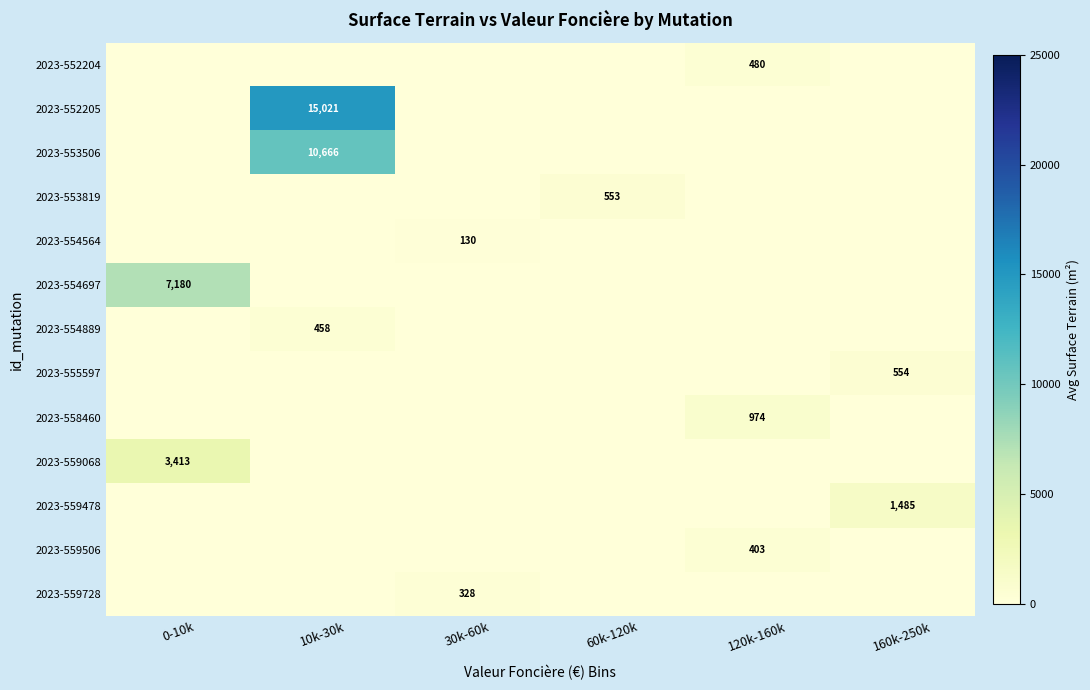

Between 10k-30k and 160k-250k, which series saw the biggest shift?

2023-552205